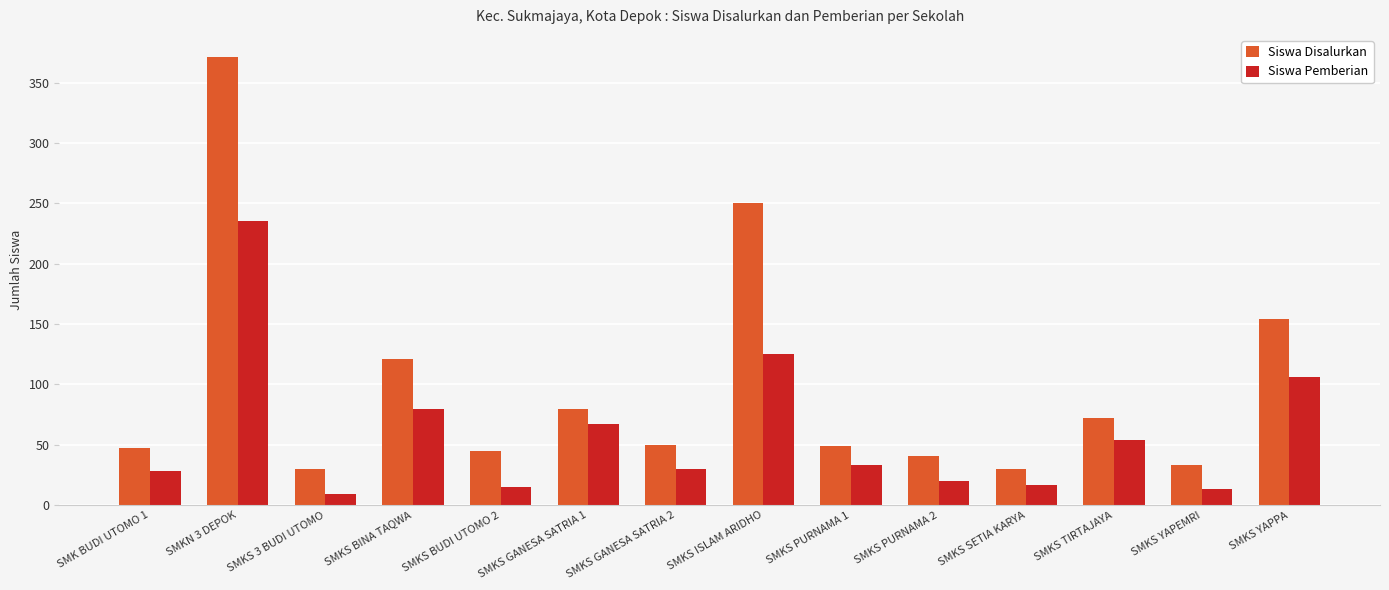

Rank the series by their maximum value, from lowest to highest.

Siswa Pemberian, Siswa Disalurkan